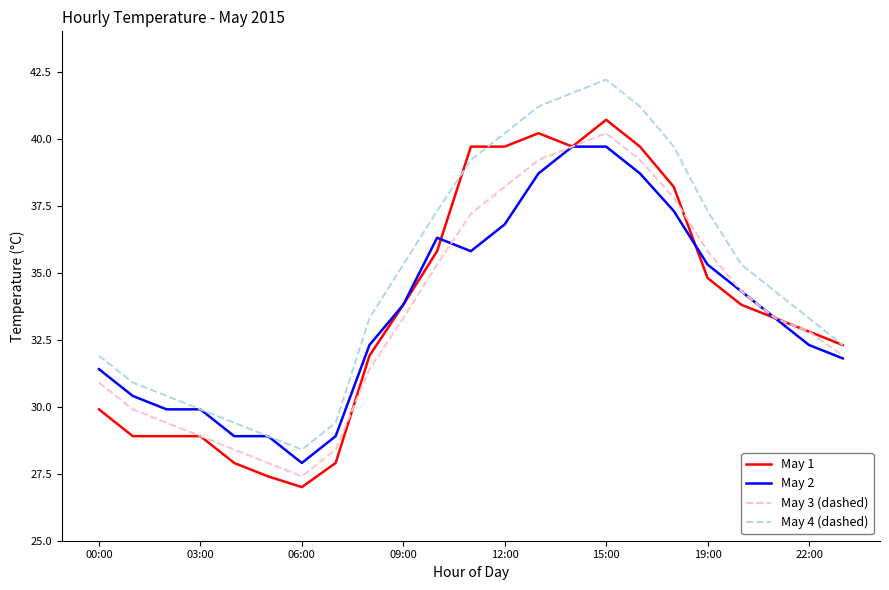

True or false: May 3 (dashed) and May 4 (dashed) intersect in this chart.

False